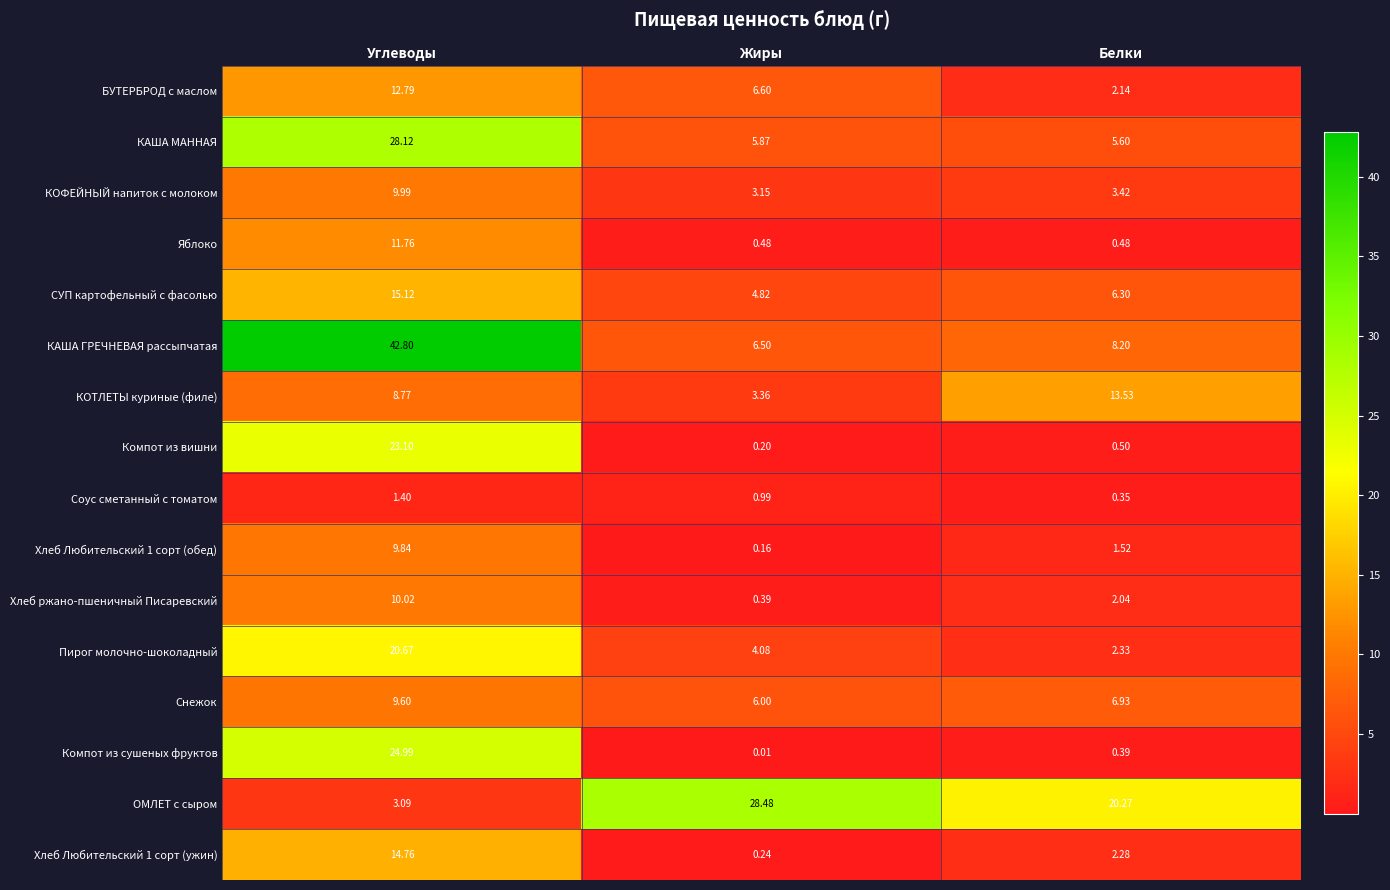

At which category is the sum across all series the highest?

Углеводы